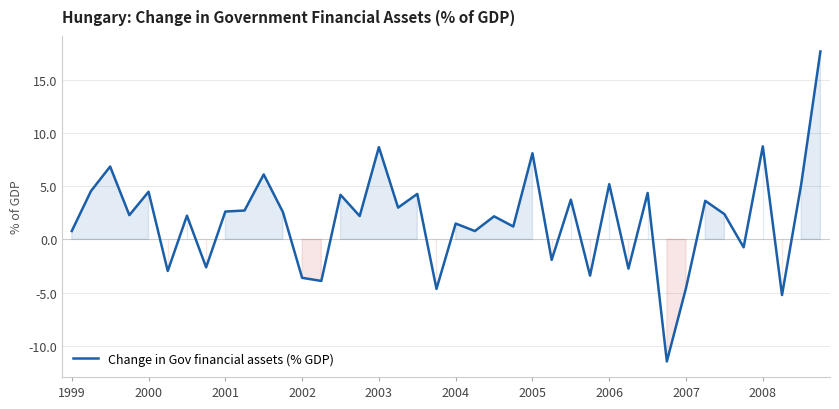

What is the maximum value shown in the chart?

17.7